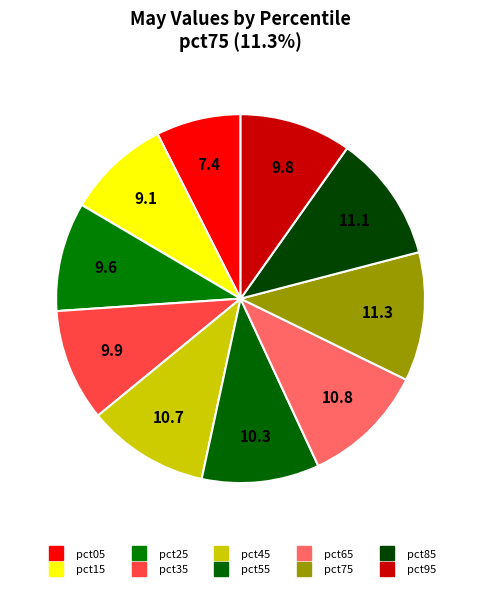

How many slices are in this pie chart?

10